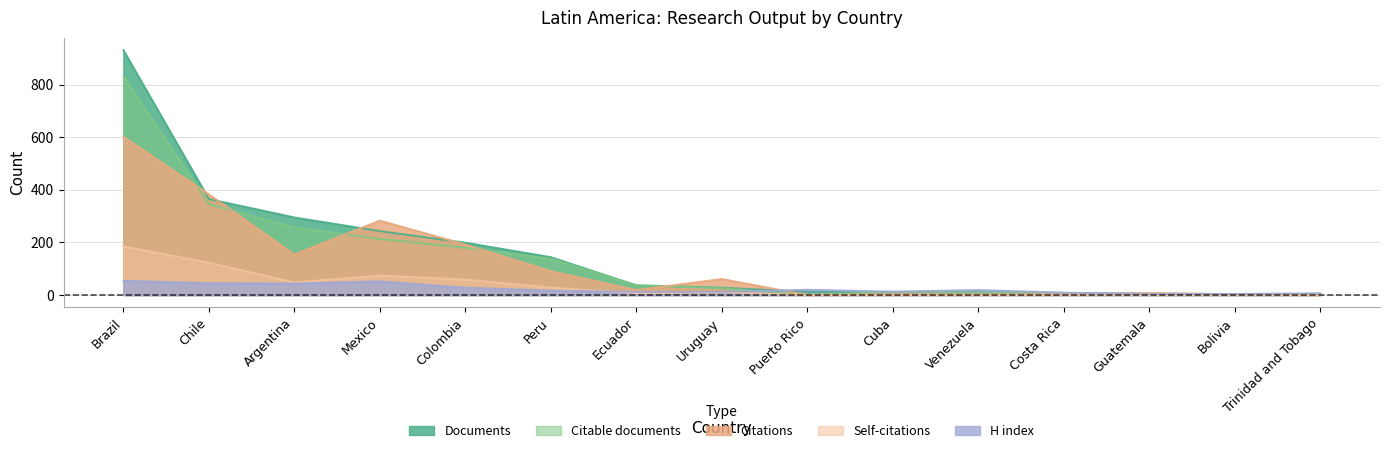

Is it true that Self-citations equals 1 at Costa Rica?

True